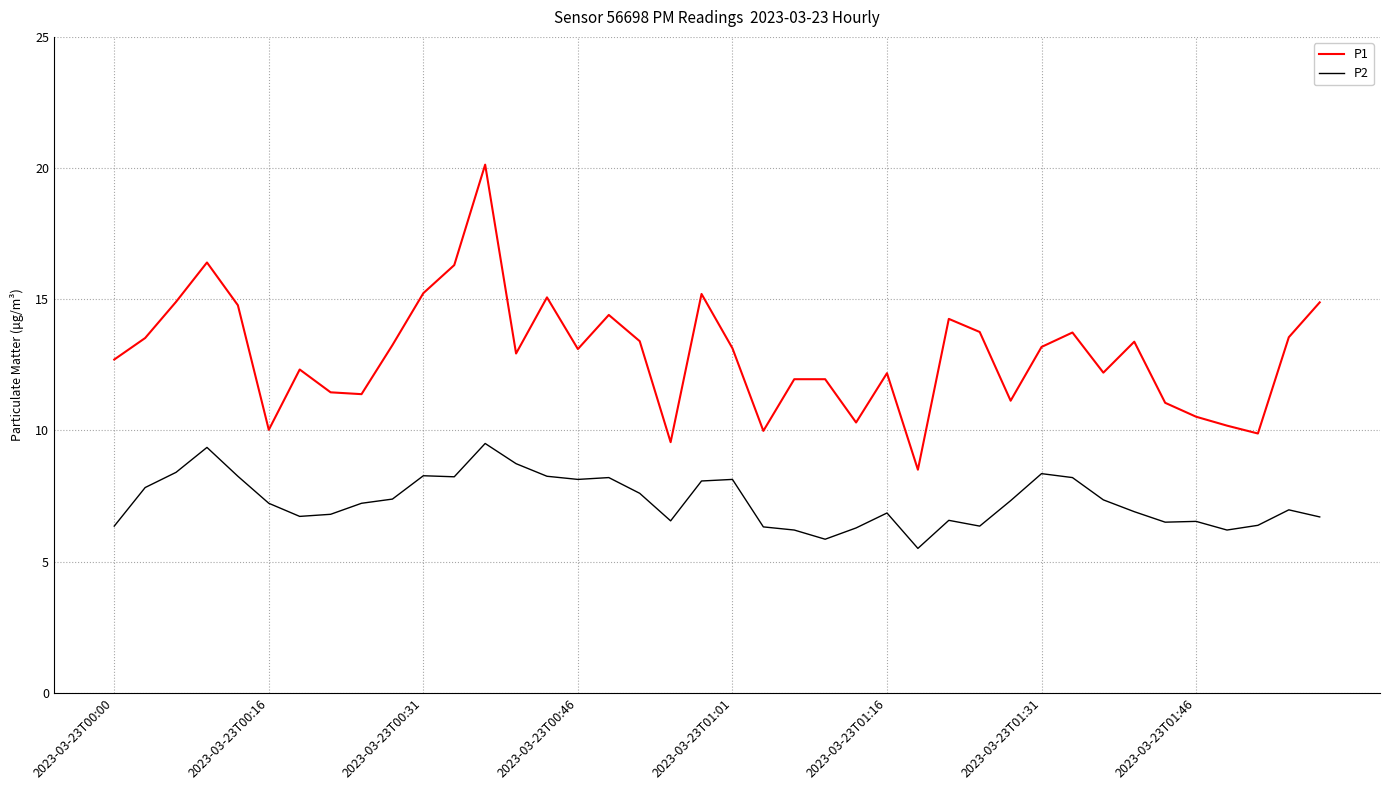

True or false: P1 and P2 intersect in this chart.

False